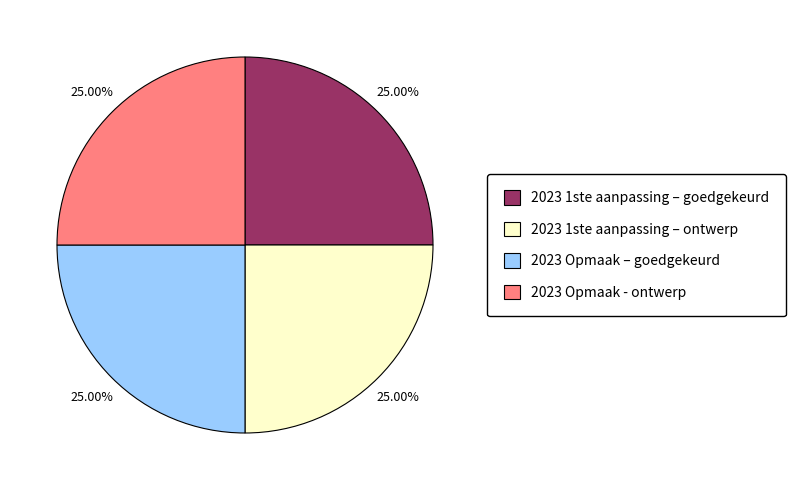

What is the ratio of the value at 2023 1ste aanpassing – ontwerp to the value at 2023 Opmaak – goedgekeurd?

1.0